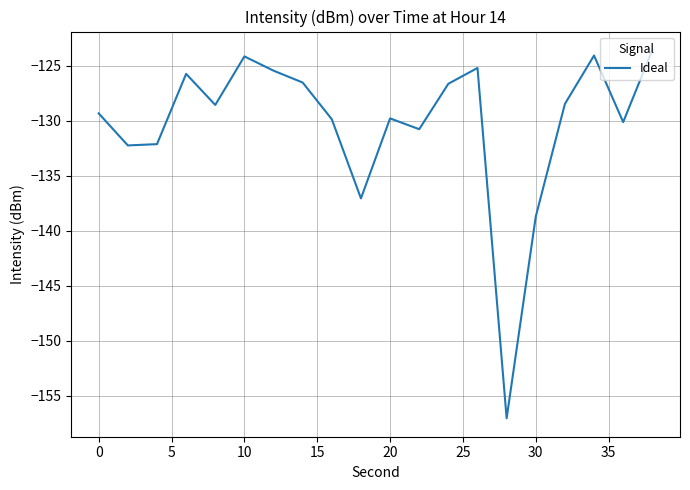

How many distinct data groups are displayed?

1